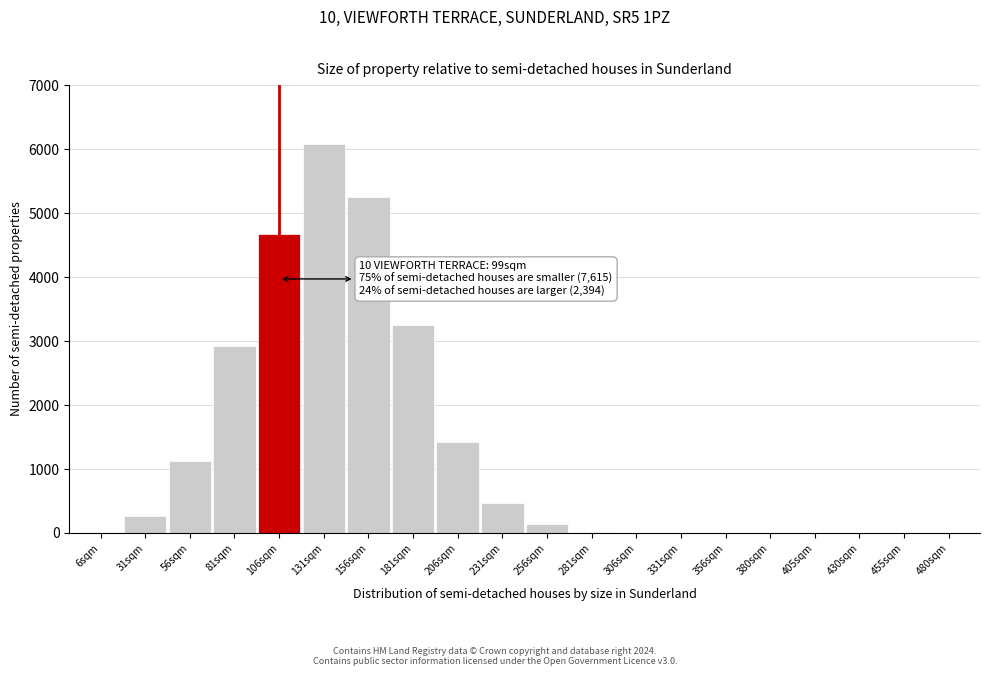

What is the greatest value displayed?

6092